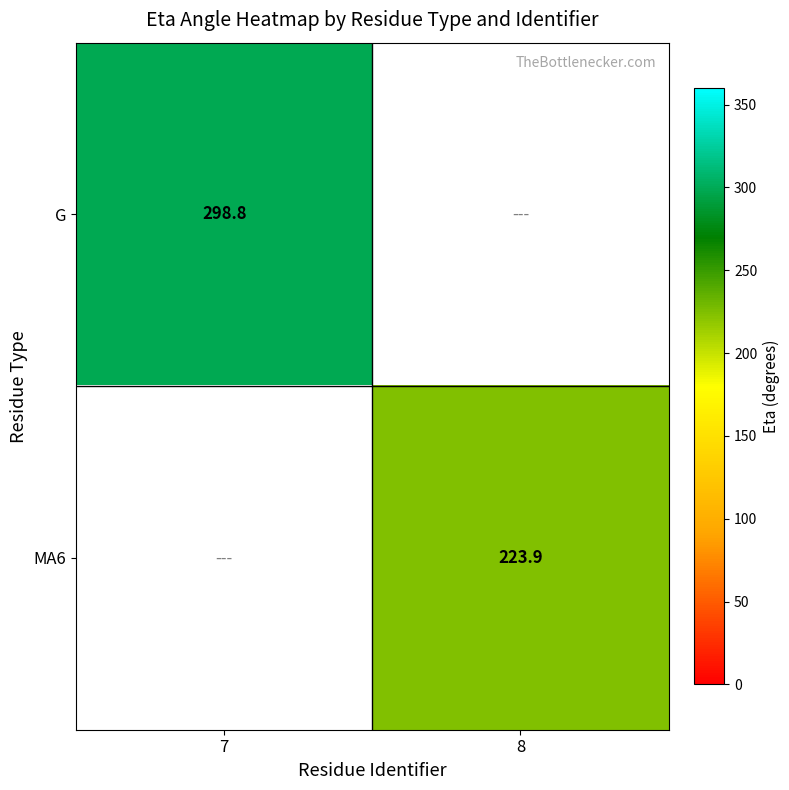

The MA6 series shows 223.9 at 8. True or false?

True